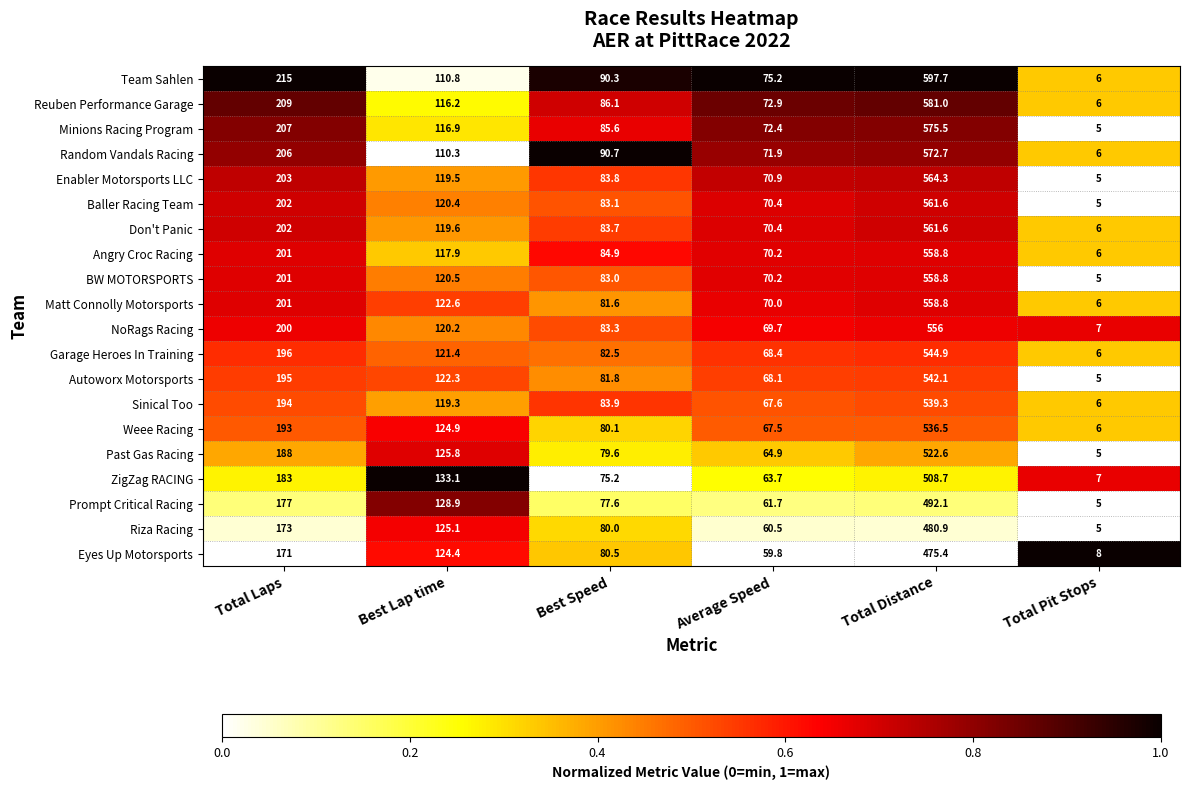

Is it true that Autoworx Motorsports equals 122.3 at Best Lap time?

True